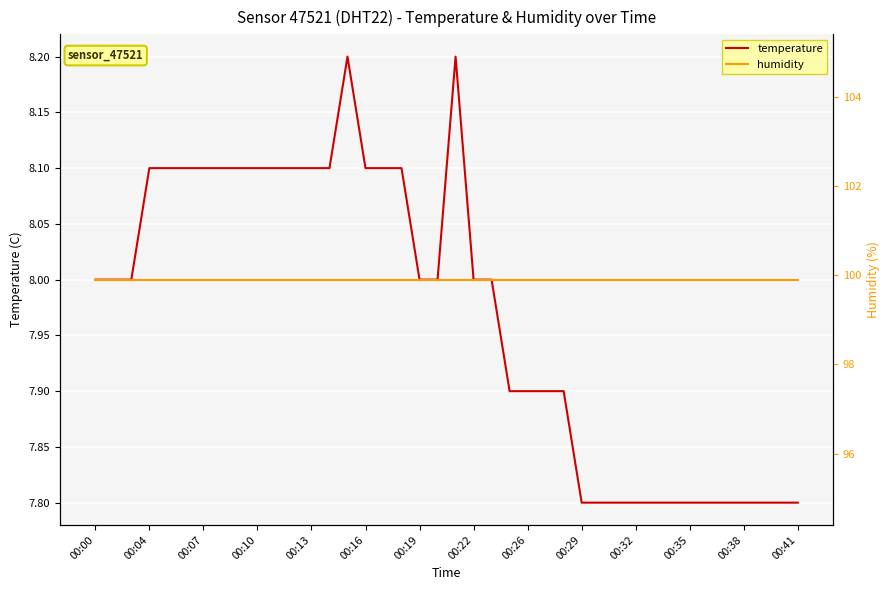

What is the lowest value of the temperature series?

7.8